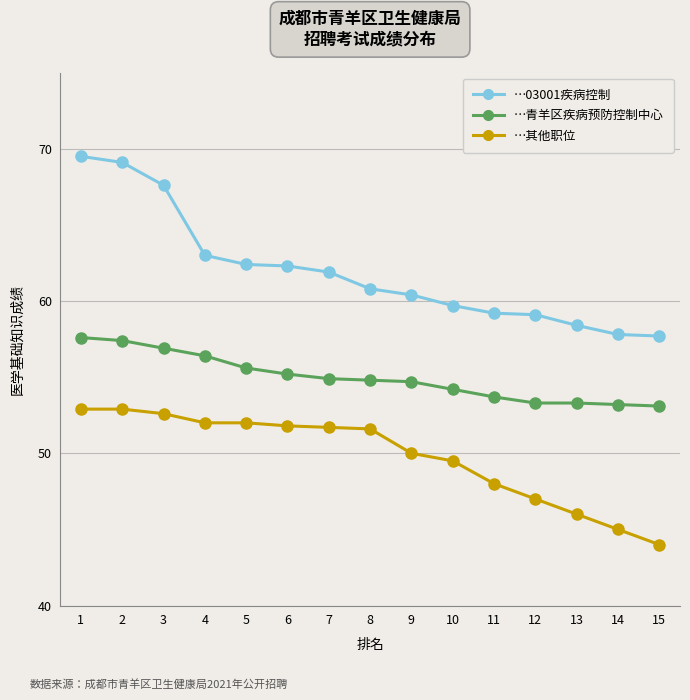

What is the difference between the highest and lowest values at 9?

10.4